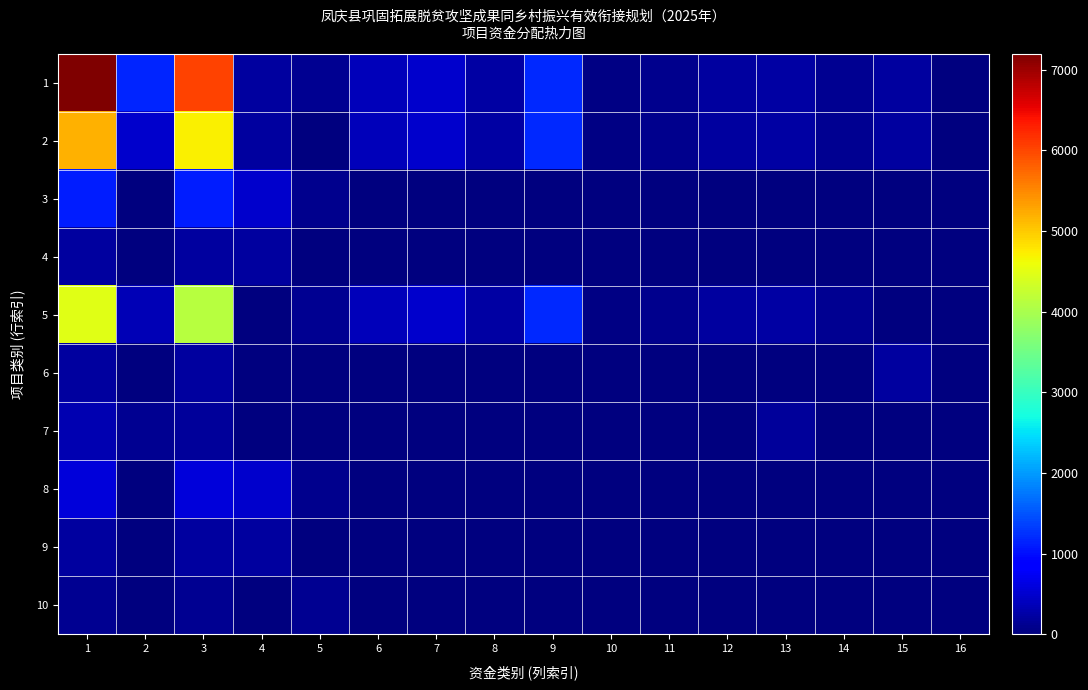

At 13, list the series in order from smallest to largest.

3, 4, 6, 8, 9, 10, 7, 1, 2, 5